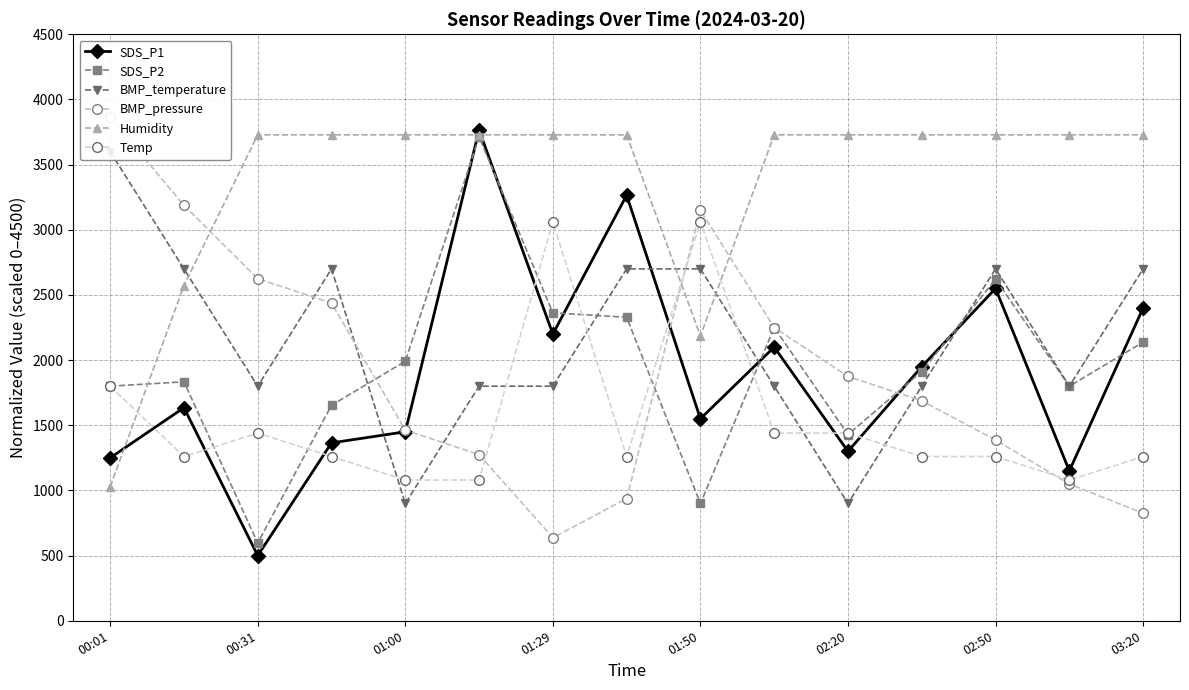

What is the smallest value displayed?

500.0